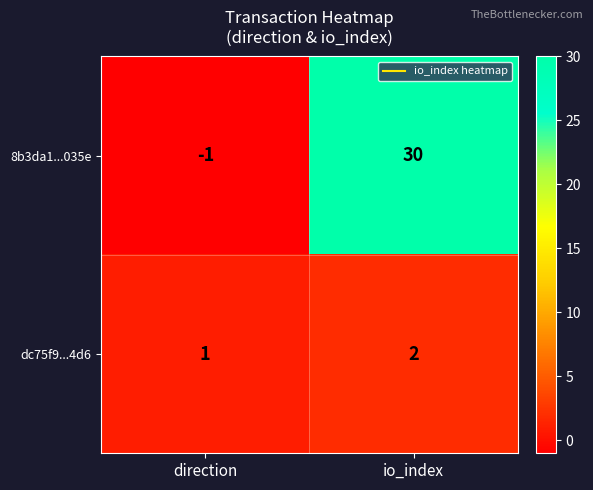

Rank the series by their average value, from lowest to highest.

dc75f9...4d6, 8b3da1...035e